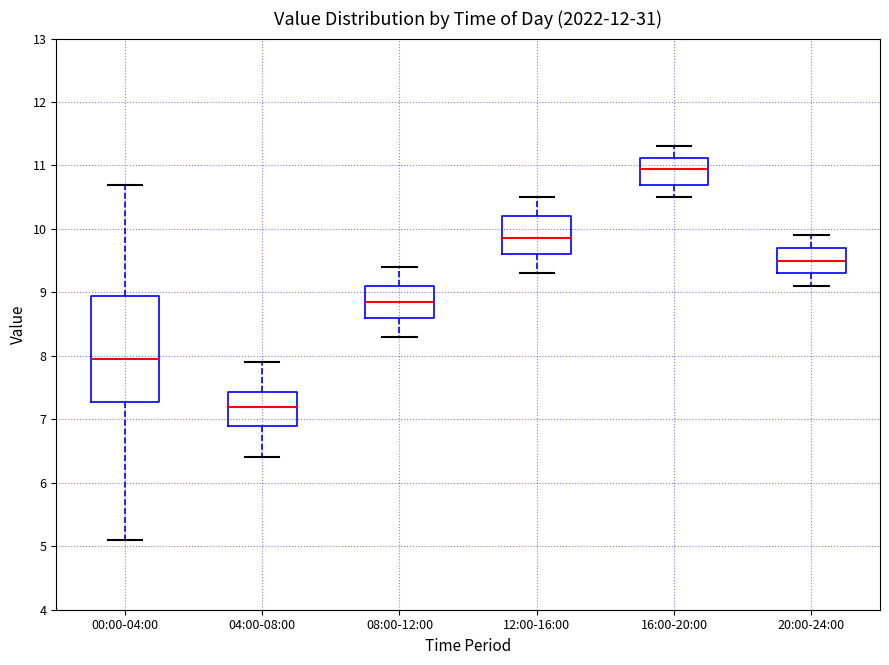

Which box has the lowest median line?

04:00-08:00